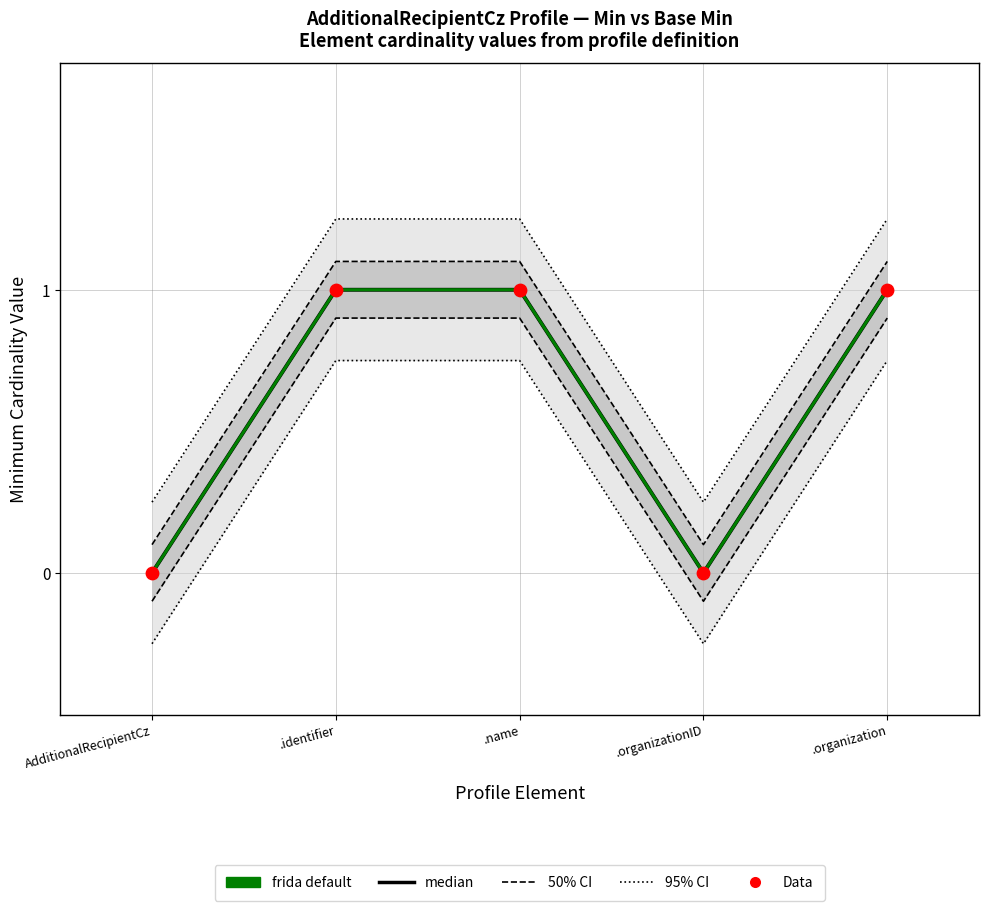

What are all the series names shown in the legend?

95% CI, 50% CI, median, frida default, Data